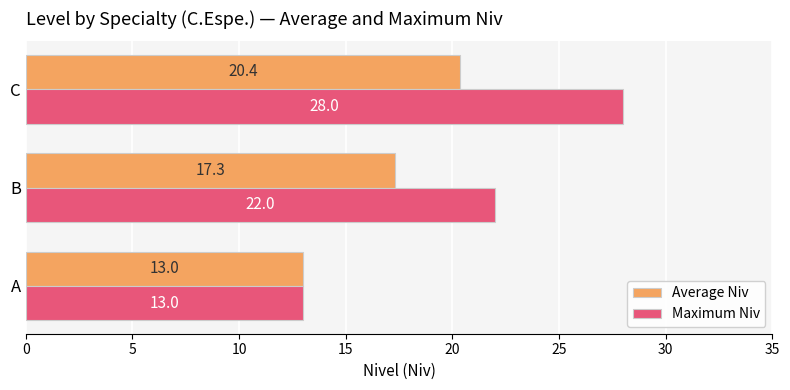

Rank the series by their maximum value, from highest to lowest.

Maximum Niv, Average Niv